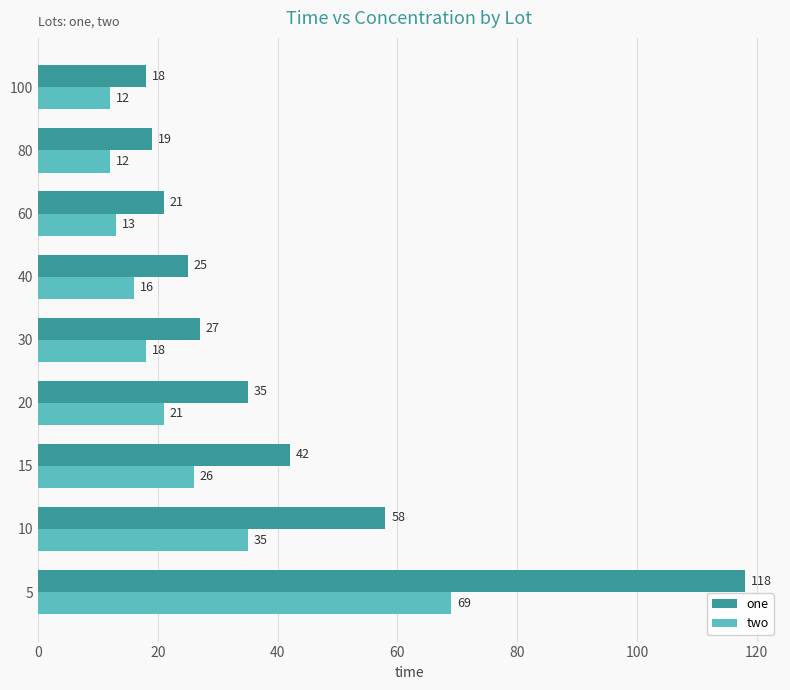

Is it true that one equals 15 at 40?

False